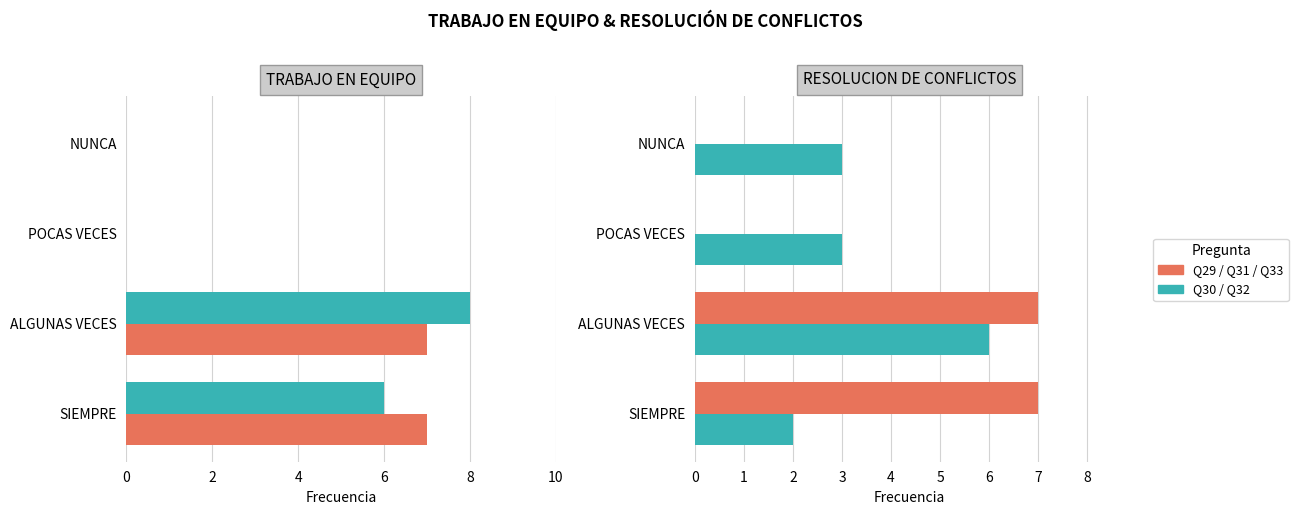

What is the difference between the maximum and minimum values in the TRABAJO EN EQUIPO (Q29) series?

7